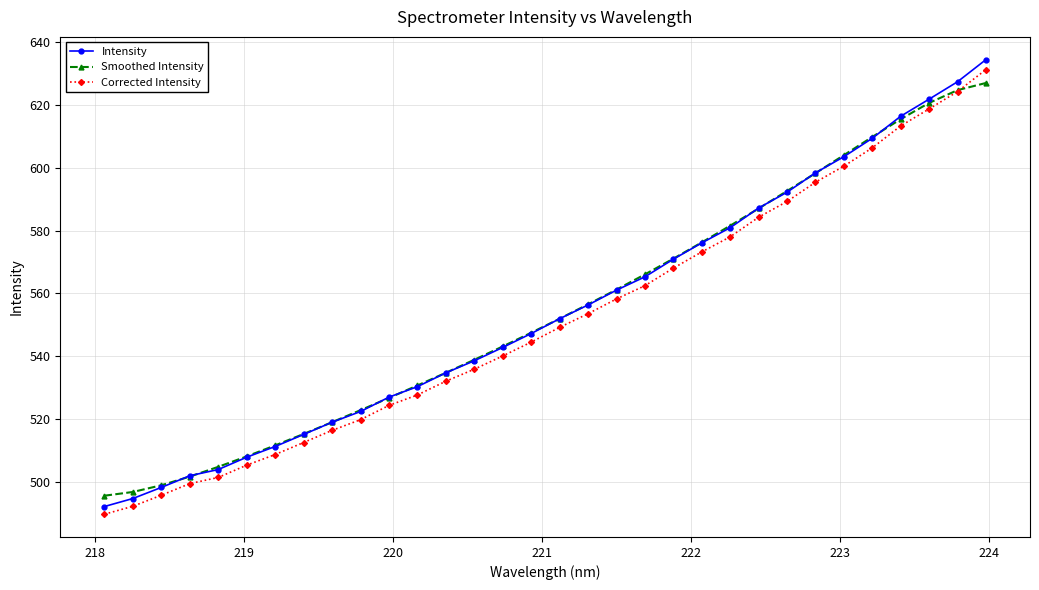

True or false: Smoothed Intensity and Corrected Intensity cross at least once.

True